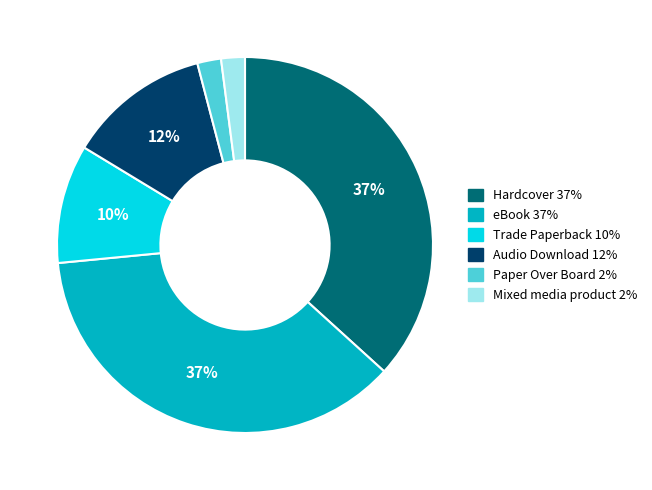

How many segments does this pie chart have?

6